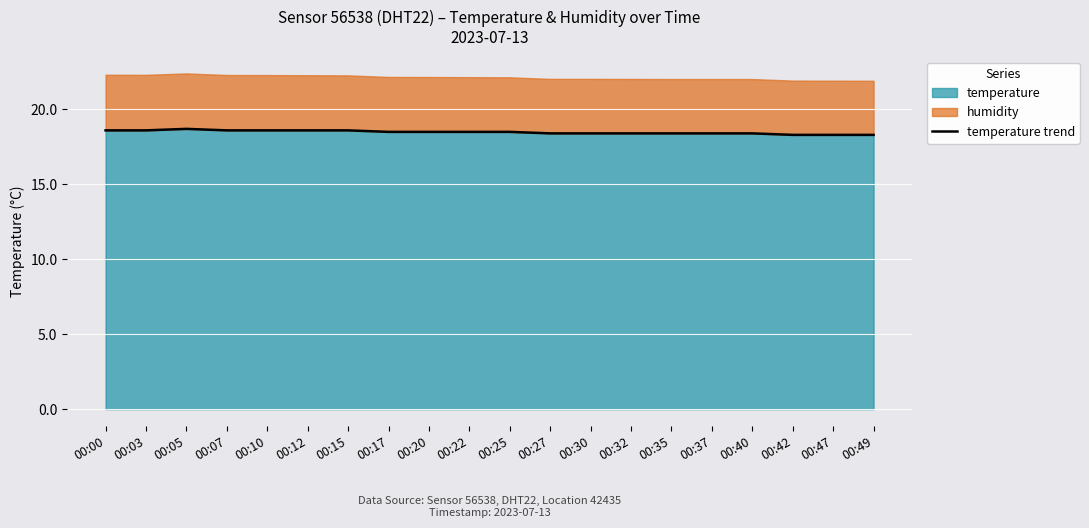

The chart shows a value of 6.0 at 00:49. True or false?

False